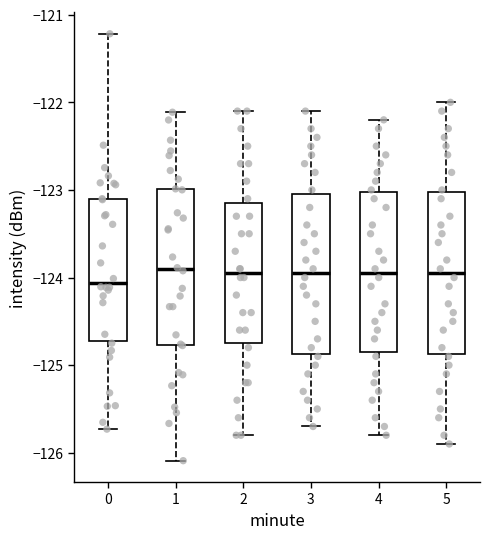

Reading left to right, read every box against the y-axis: the position of its median line, the range the box covers, and the ends of its whiskers. The values are not printed on the chart, so give them approximately, as read against the axis.

0: median -124.1, box -124.7 to -123.1, whiskers -125.7 to -121.2
1: median -123.9, box -124.8 to -123.0, whiskers -126.1 to -122.1
2: median -123.9, box -124.7 to -123.1, whiskers -125.8 to -122.1
3: median -123.9, box -124.9 to -123.0, whiskers -125.7 to -122.1
4: median -123.9, box -124.8 to -123.0, whiskers -125.8 to -122.2
5: median -123.9, box -124.9 to -123.0, whiskers -125.9 to -122.0